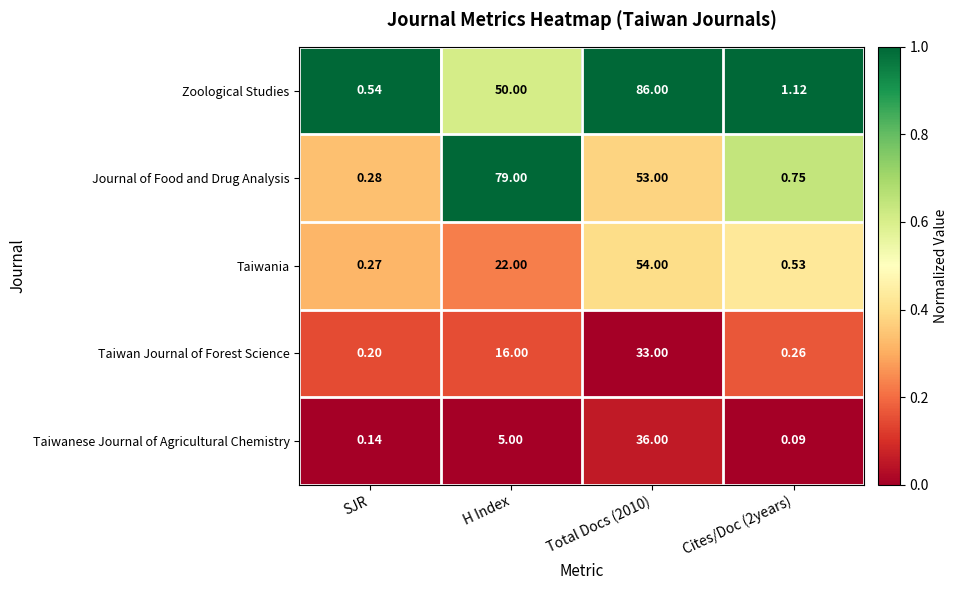

At how many categories does at least one series exceed 0?

4